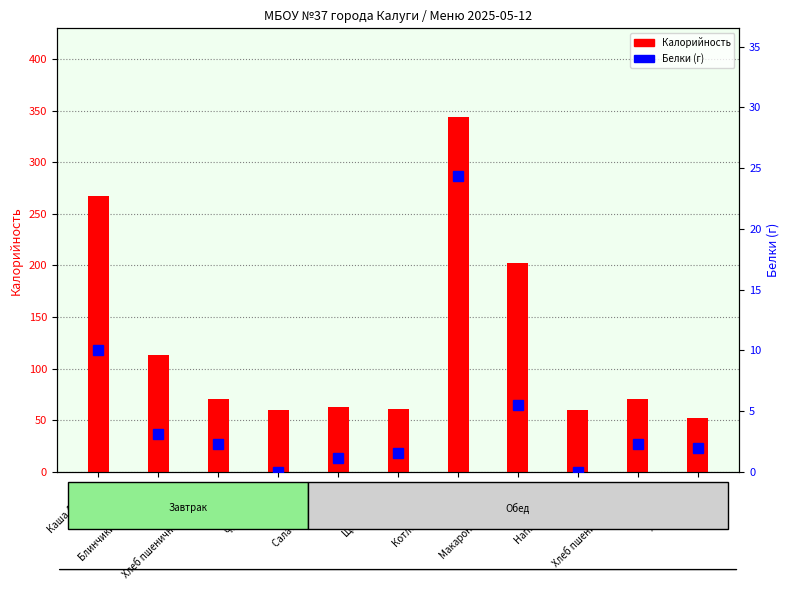

List the series in order of their overall mean, highest first.

Калорийность, Белки (г)